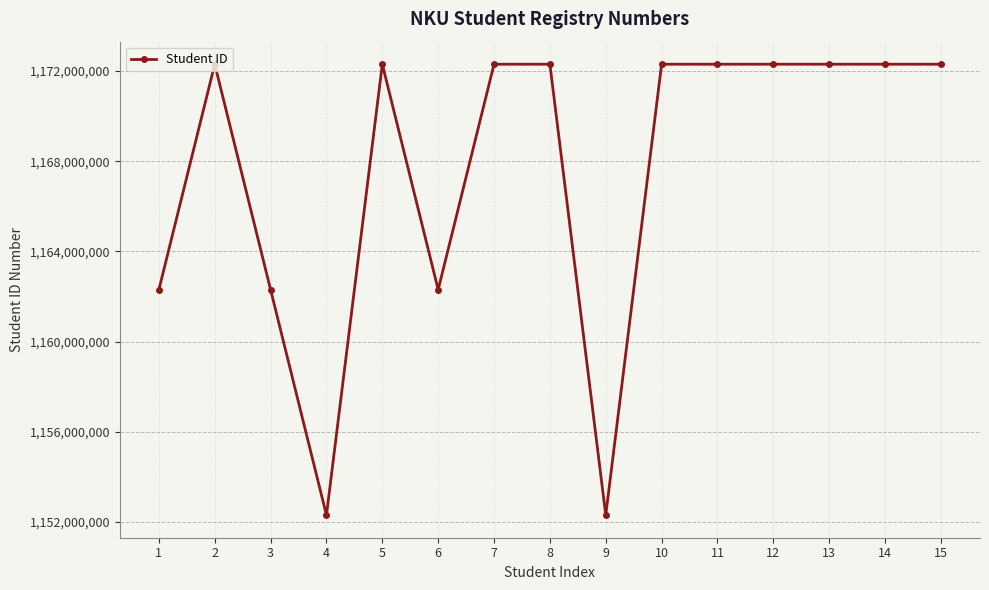

How many lines are shown in the chart?

1